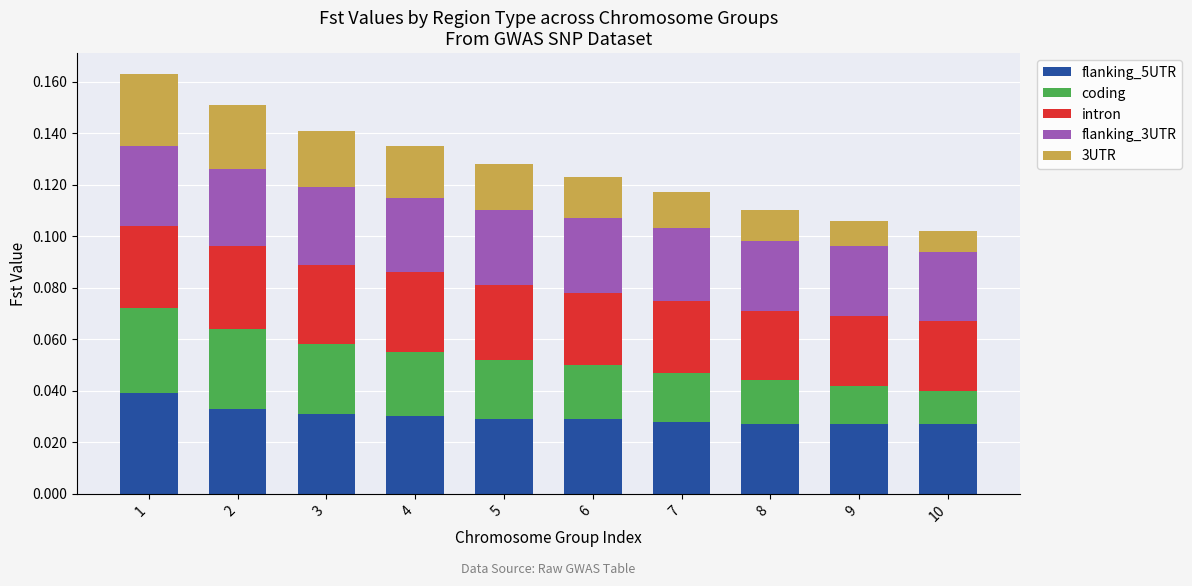

What is the sum of all flanking_5UTR values?

0.3